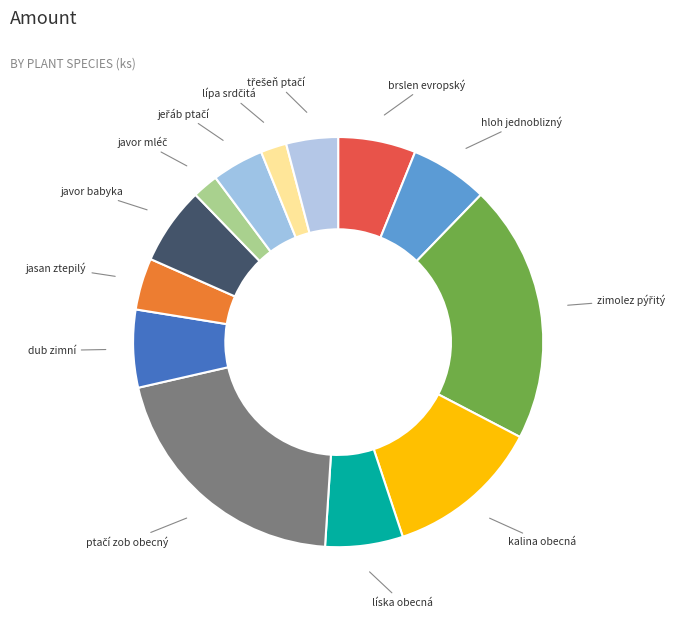

Is kalina obecná the majority of the pie?

No